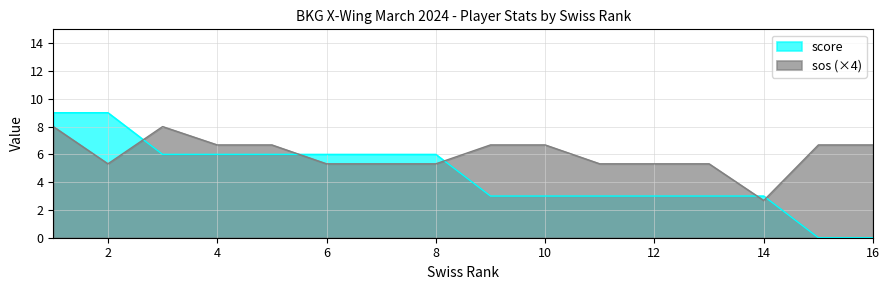

What is the total value across all series at 3?

14.0